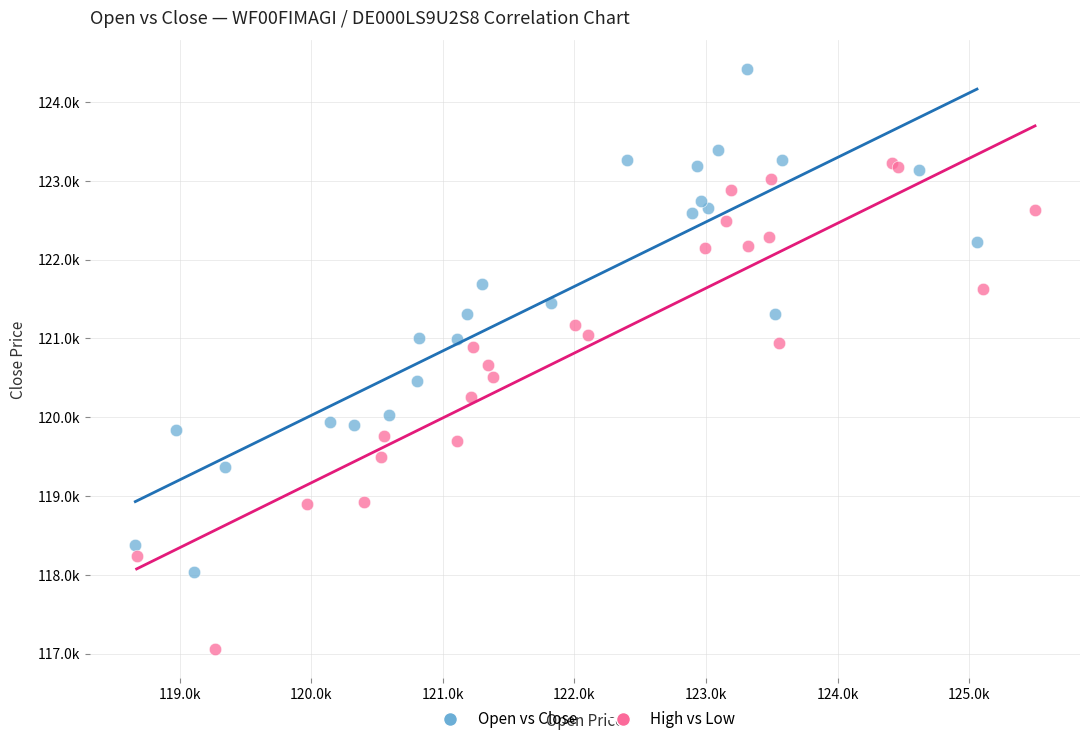

Which series reaches the maximum Y coordinate?

Open vs Close